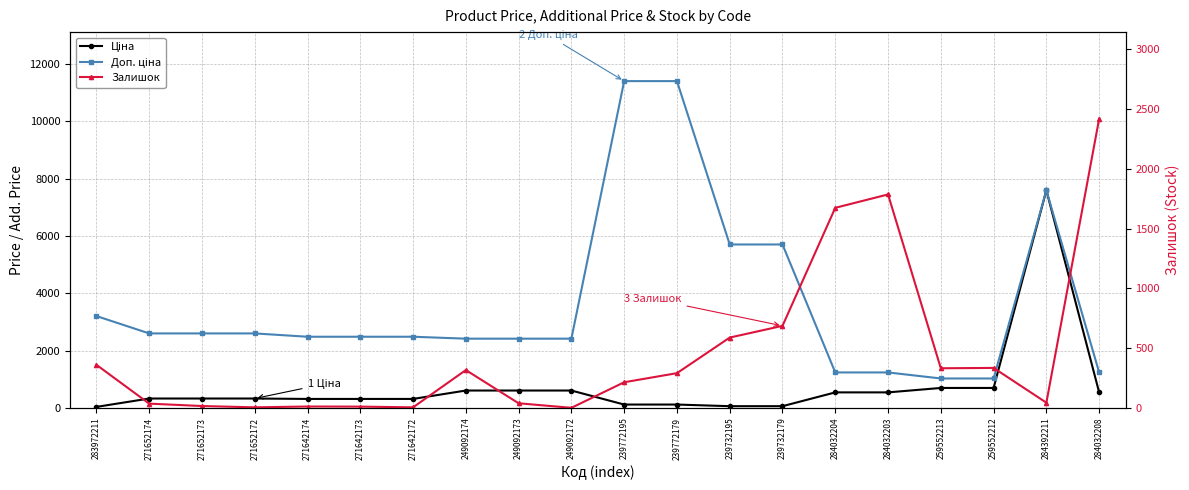

Where do Ціна and Залишок first cross each other?

283972211 and 271652174